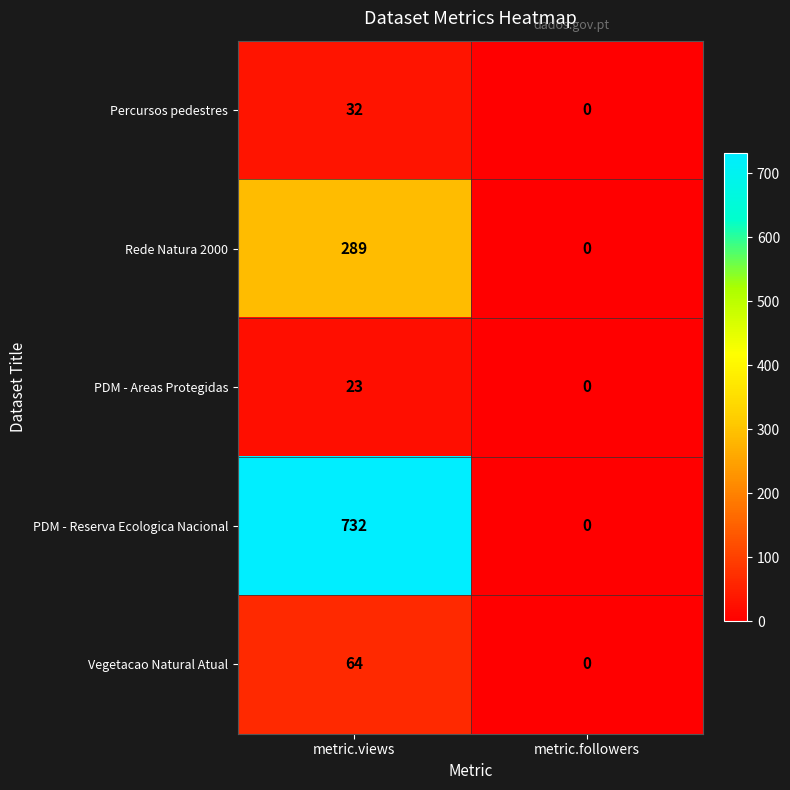

Reading left to right, what are all the values shown in this chart?

Percursos pedestres: metric.views=32	metric.followers=0
Rede Natura 2000: metric.views=289	metric.followers=0
PDM - Areas Protegidas: metric.views=23	metric.followers=0
PDM - Reserva Ecologica Nacional: metric.views=732	metric.followers=0
Vegetacao Natural Atual: metric.views=64	metric.followers=0